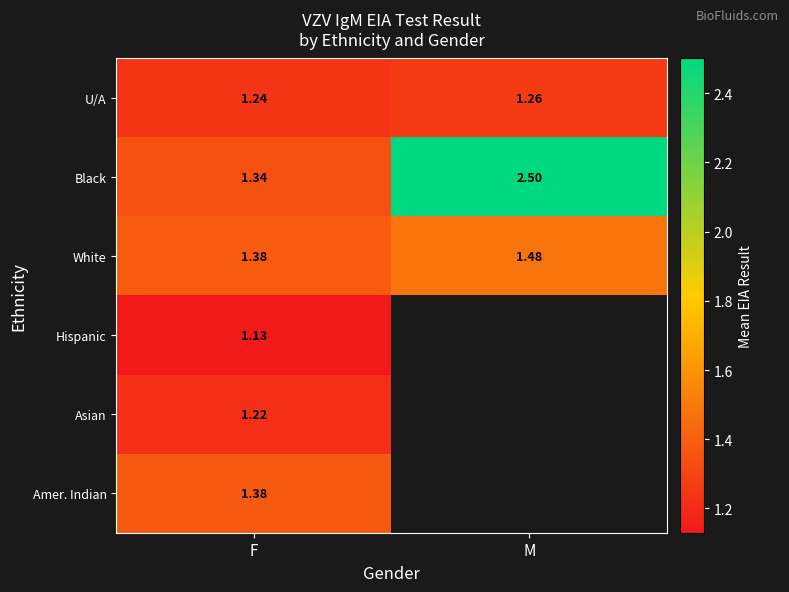

Which label corresponds to the smallest value in the chart?

F